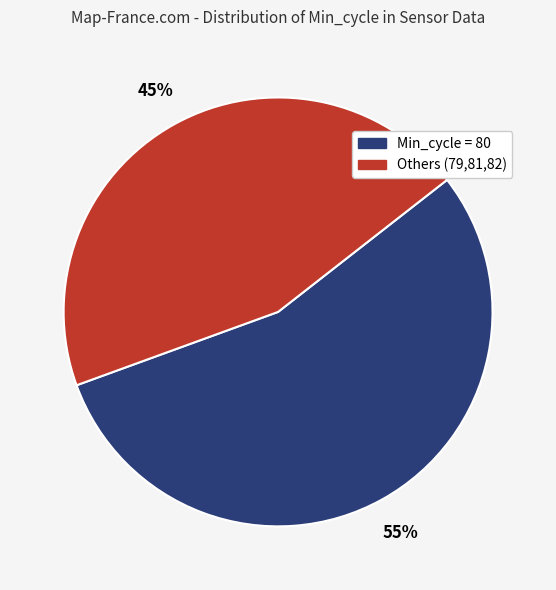

Does any single category account for the majority?

Yes